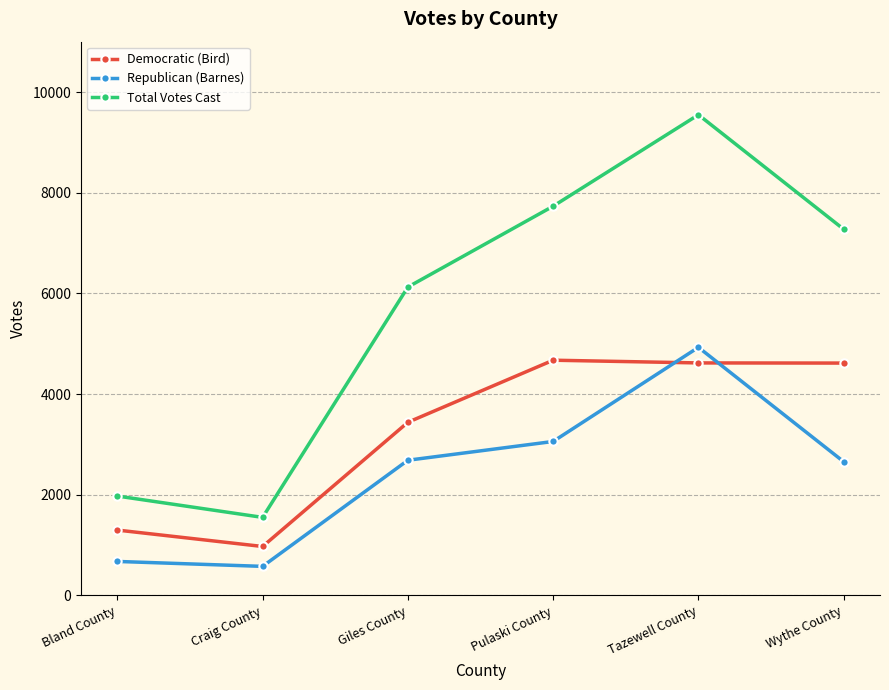

True or false: Total Votes Cast has more than 1 interior local peaks.

False